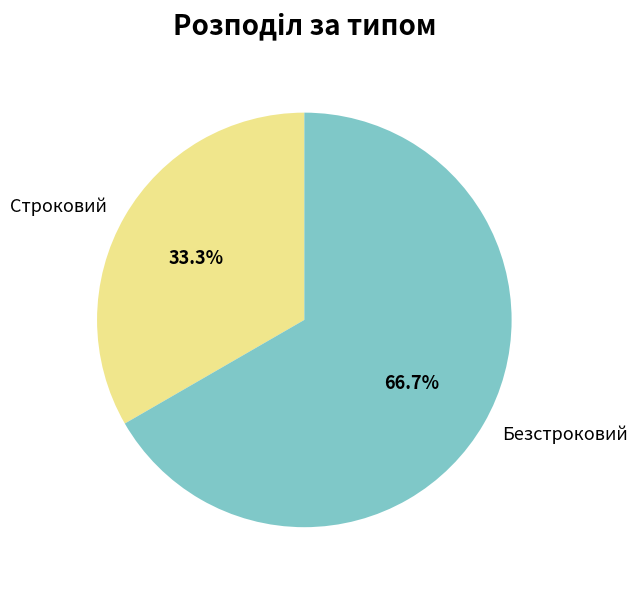

What is the largest slice in the pie chart?

Безстроковий